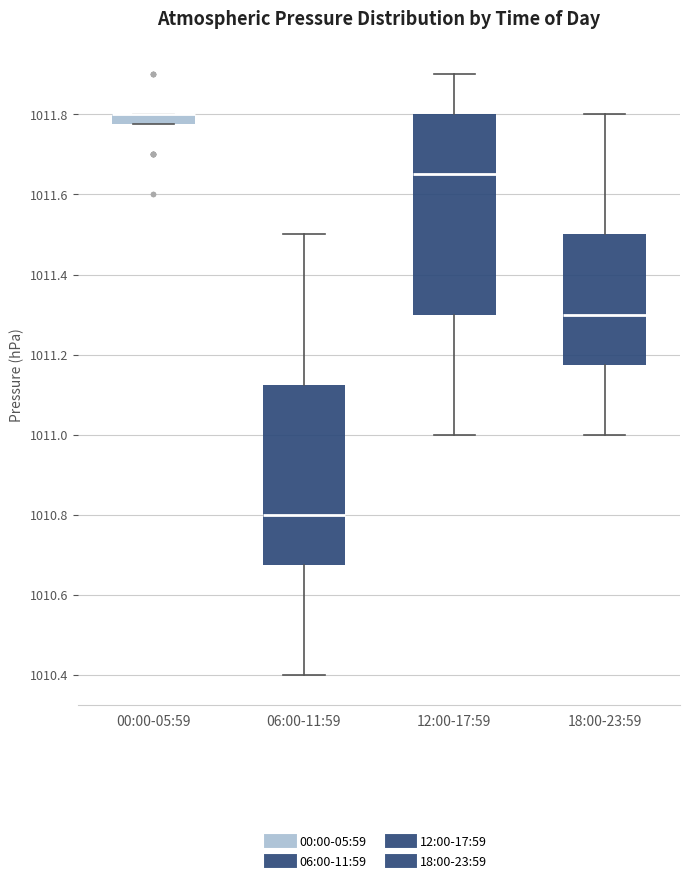

Where is the upper edge of the box for 18:00-23:59 on the y-axis? The values are not printed on the chart, so give them approximately, as read against the axis.

1011.50